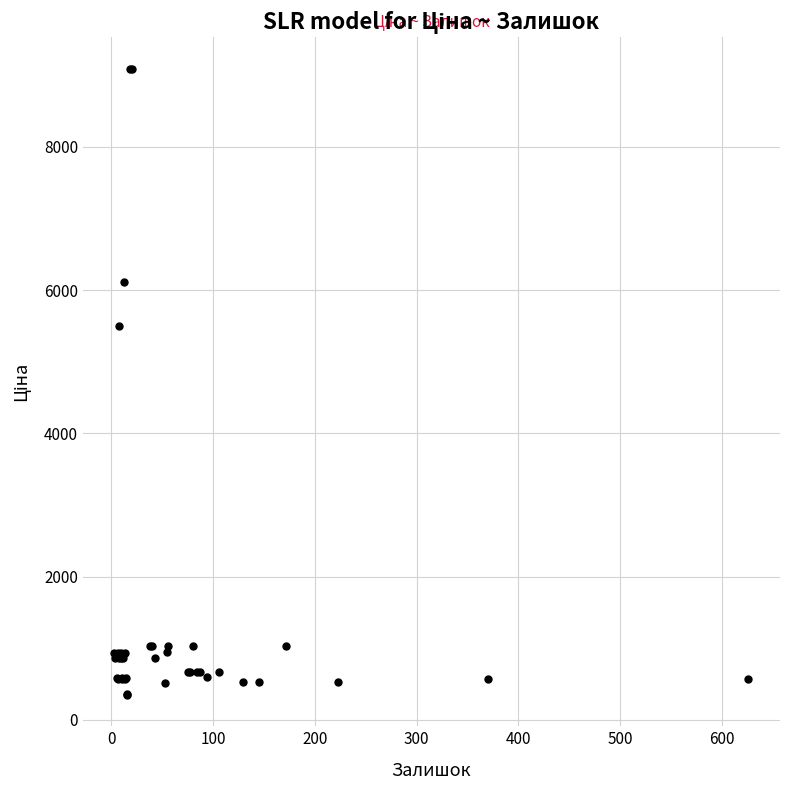

What Y value in the scatter plot is closest to 4720?

5497.3